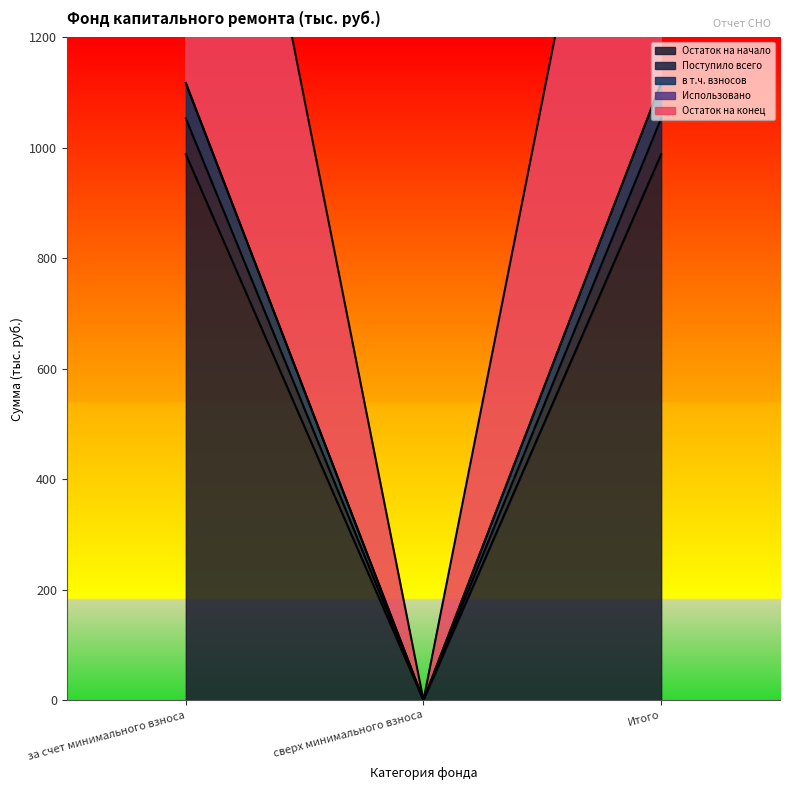

What position from the left is за счет минимального взноса?

1